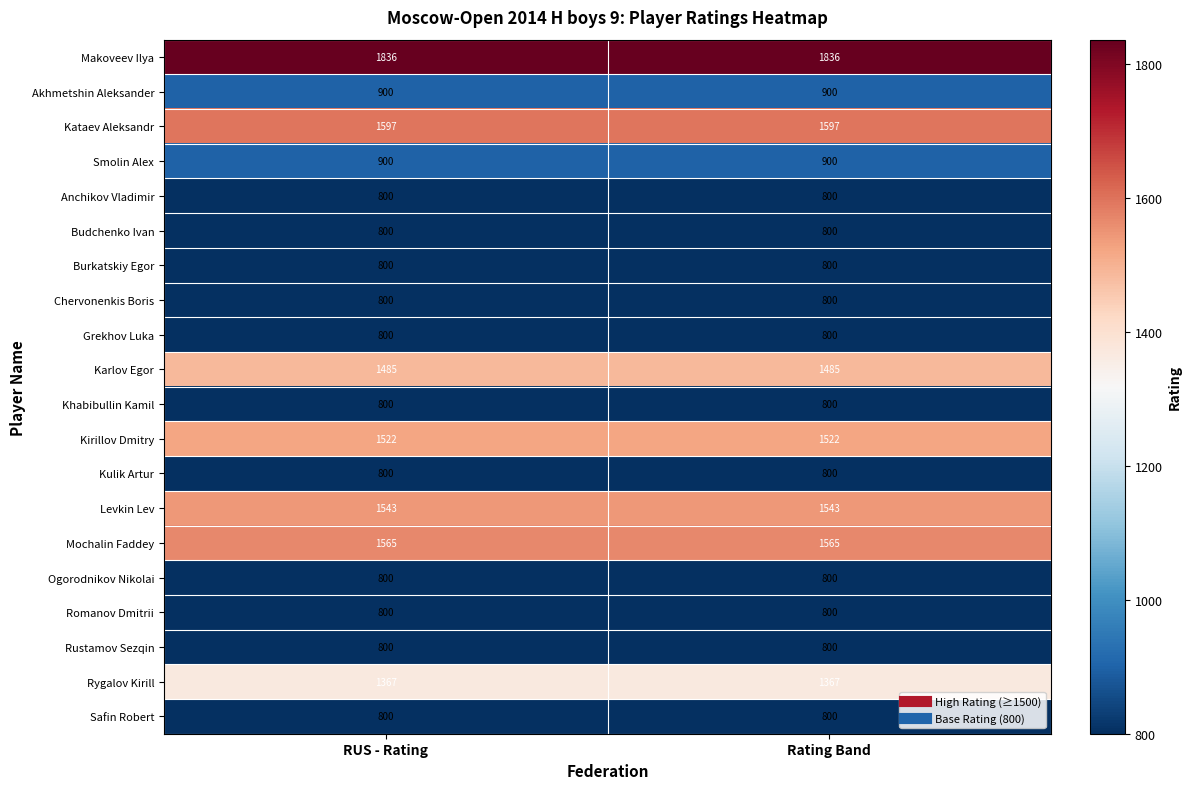

What is the total value across all series at Rating Band?

21515